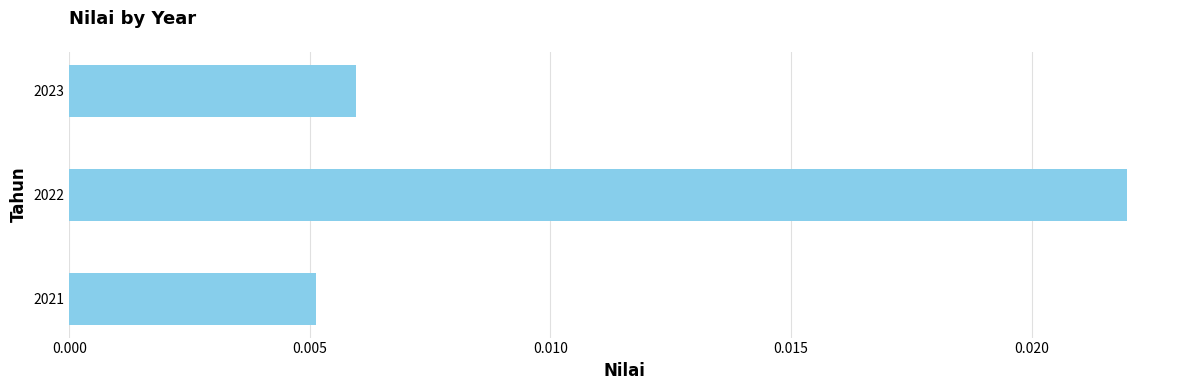

List the labels in order of value, smallest first.

2021, 2023, 2022